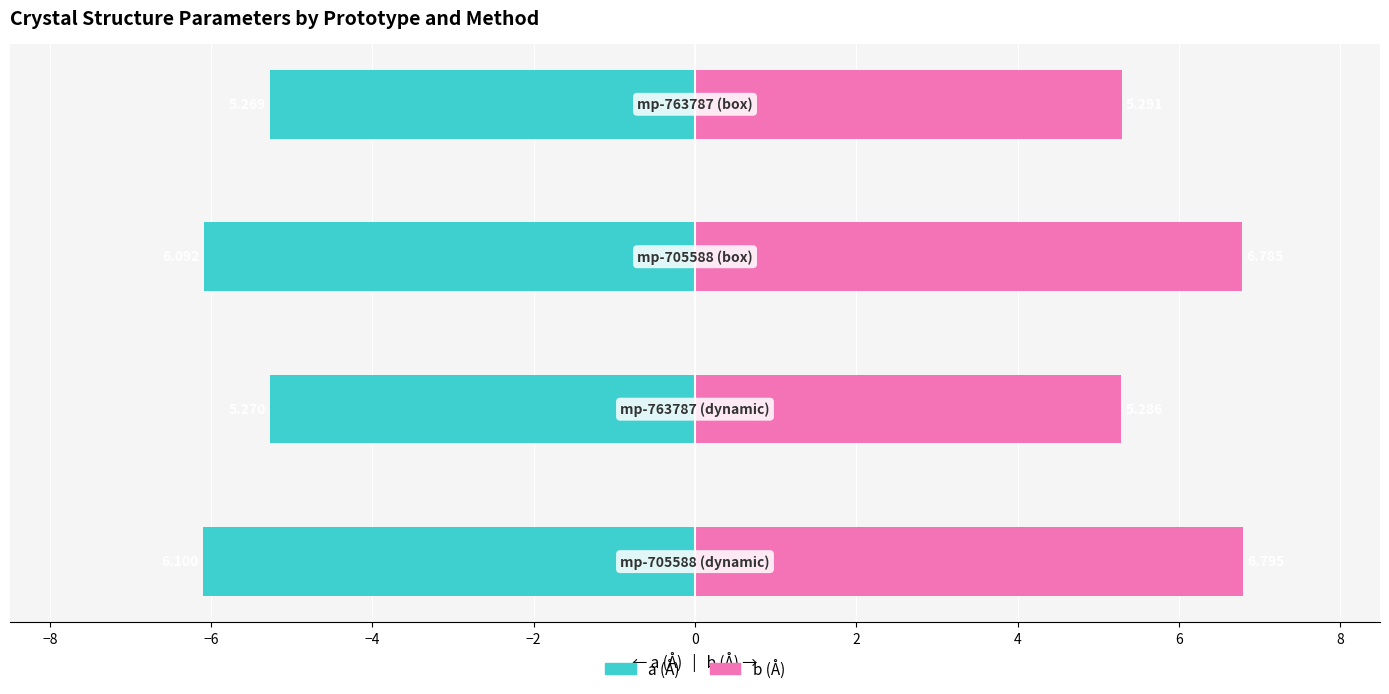

Which series has the largest range (max minus min)?

b (Å)